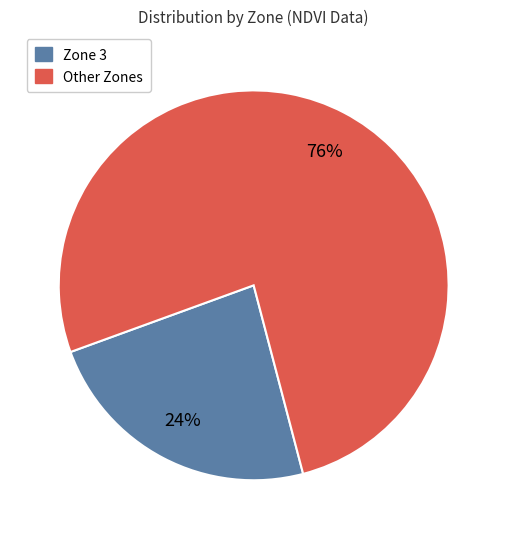

To the nearest percent, what is the average slice percentage?

50%